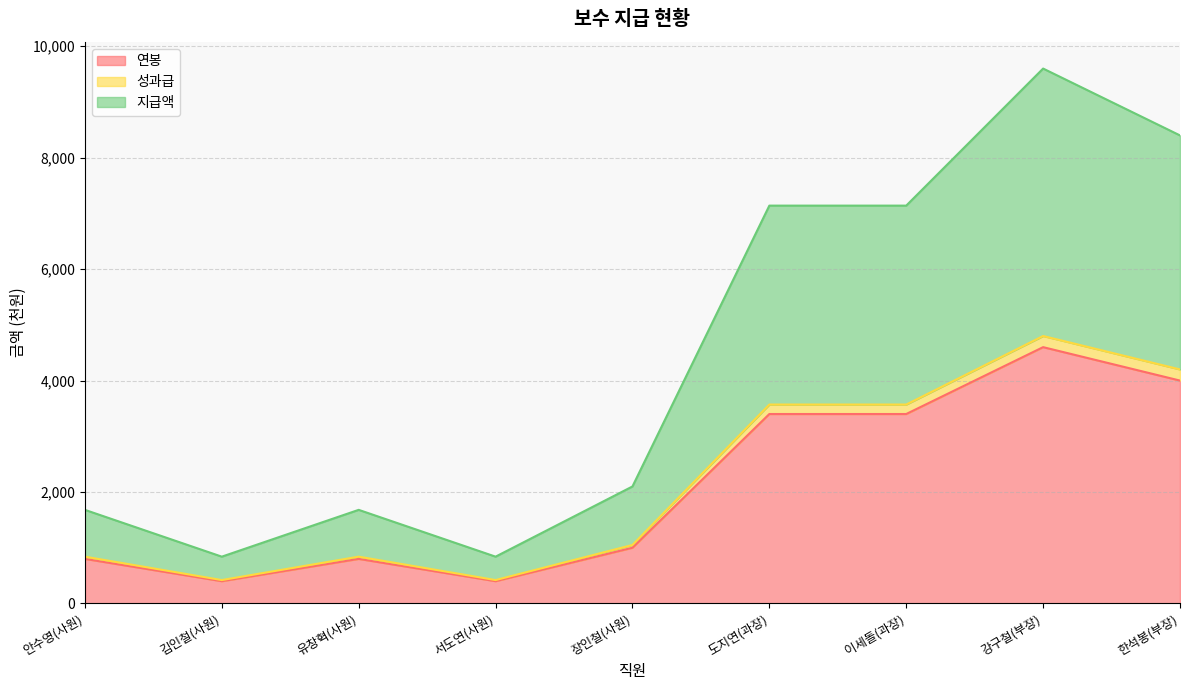

At 한석봉(부장), list the series in order from largest to smallest.

지급액, 성과급, 연봉